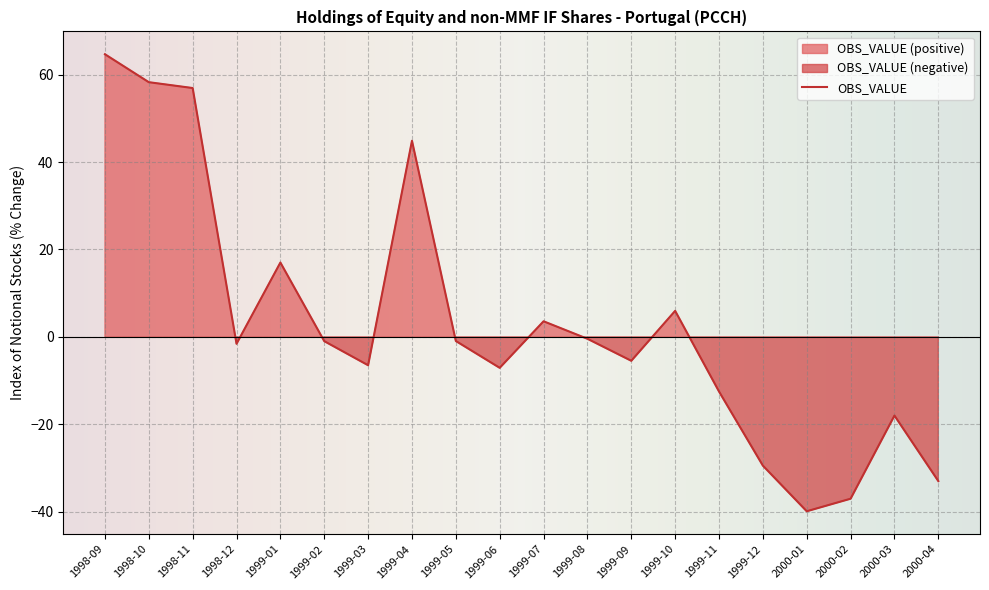

What is the difference between the values at 1999-09 and 1999-05?

4.5